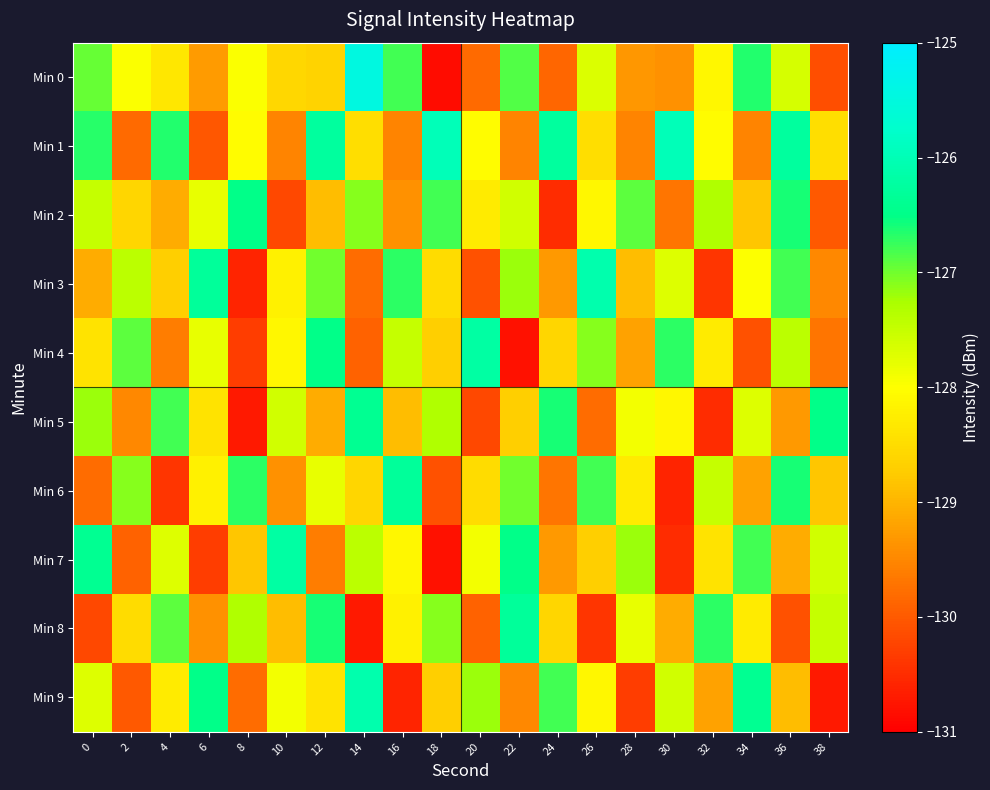

Rank the series at 8 from highest to lowest value.

Min 2, Min 6, Min 8, Min 0, Min 1, Min 7, Min 9, Min 4, Min 3, Min 5